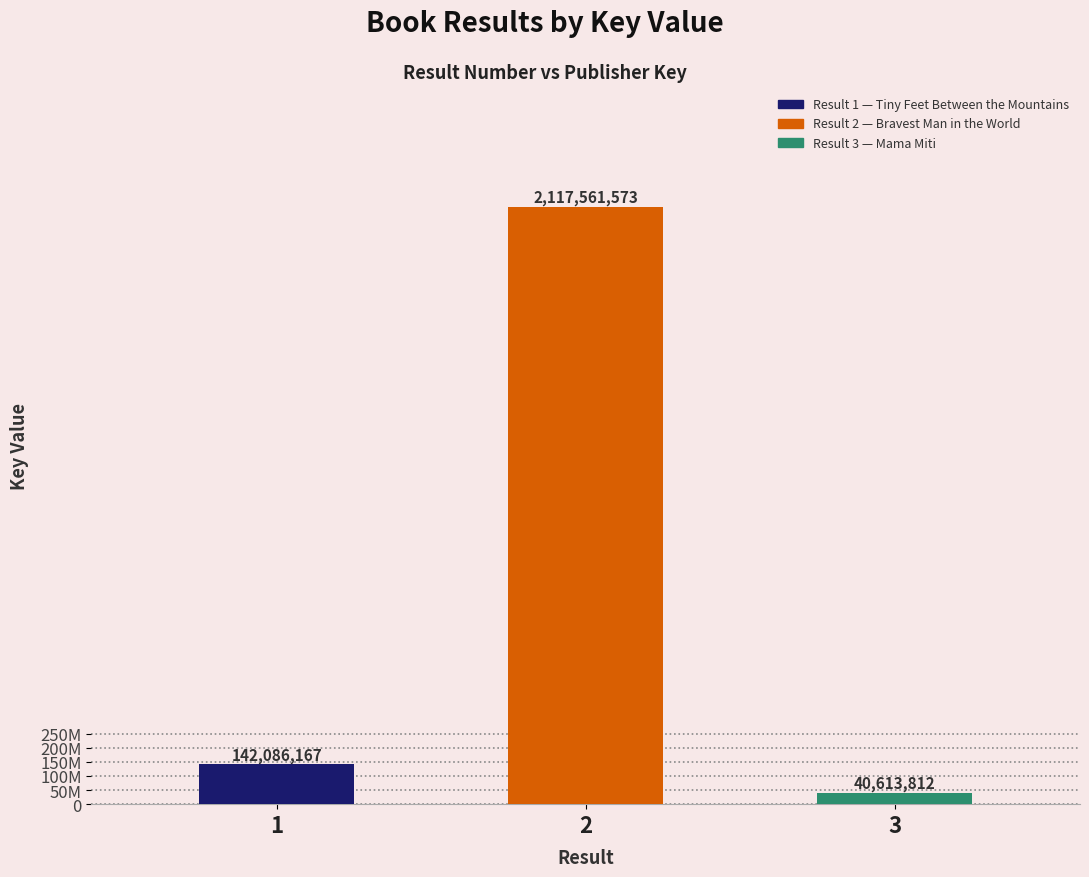

Are the bars horizontal?

No